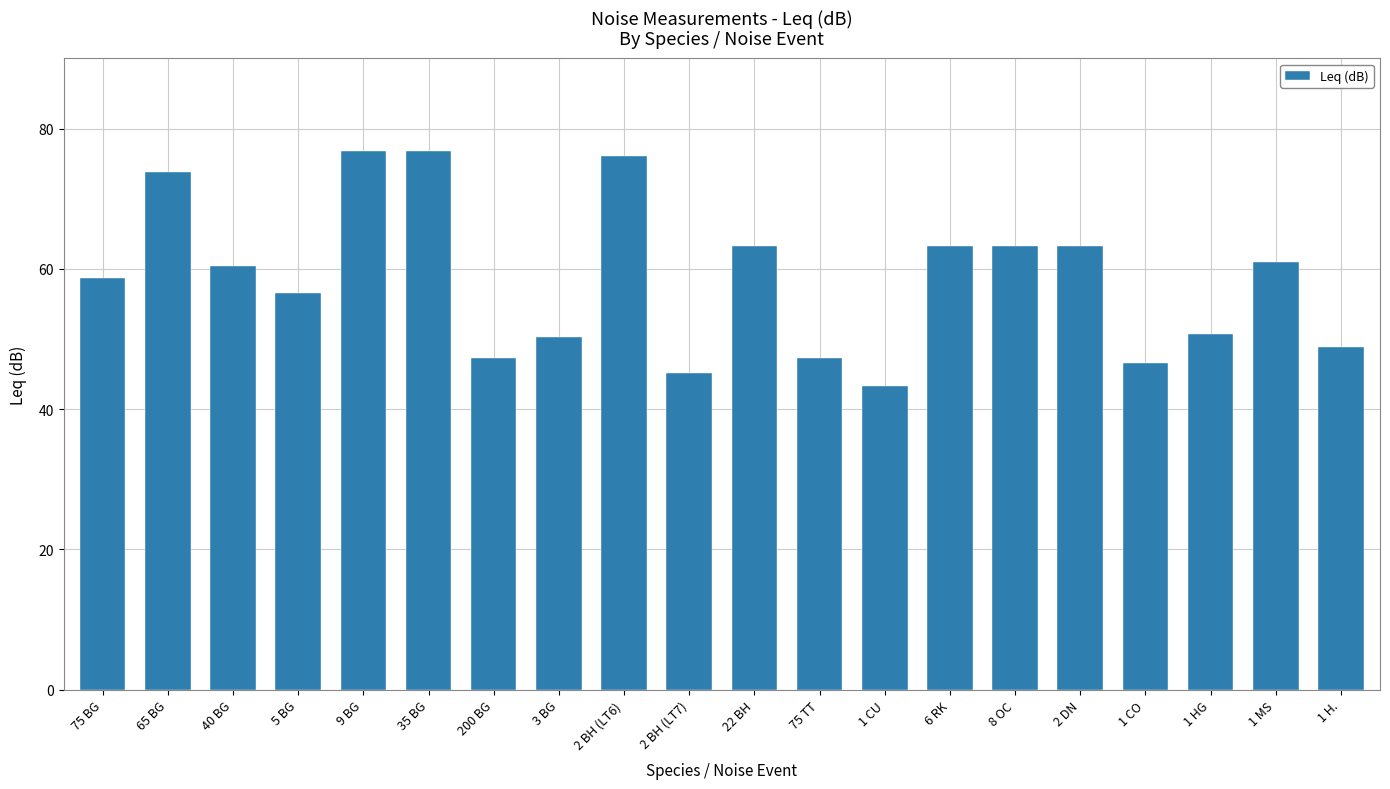

Reading right to left, extract all data points from this chart.

1 H.=48.9	1 MS=61.0	1 HG=50.7	1 CO=46.6	2 DN=63.3	8 OC=63.3	6 RK=63.3	1 CU=43.3	75 TT=47.3	22 BH=63.3	2 BH (LT7)=45.2	2 BH (LT6)=76.1	3 BG=50.3	200 BG=47.3	35 BG=76.8	9 BG=76.8	5 BG=56.6	40 BG=60.4	65 BG=73.8	75 BG=58.7